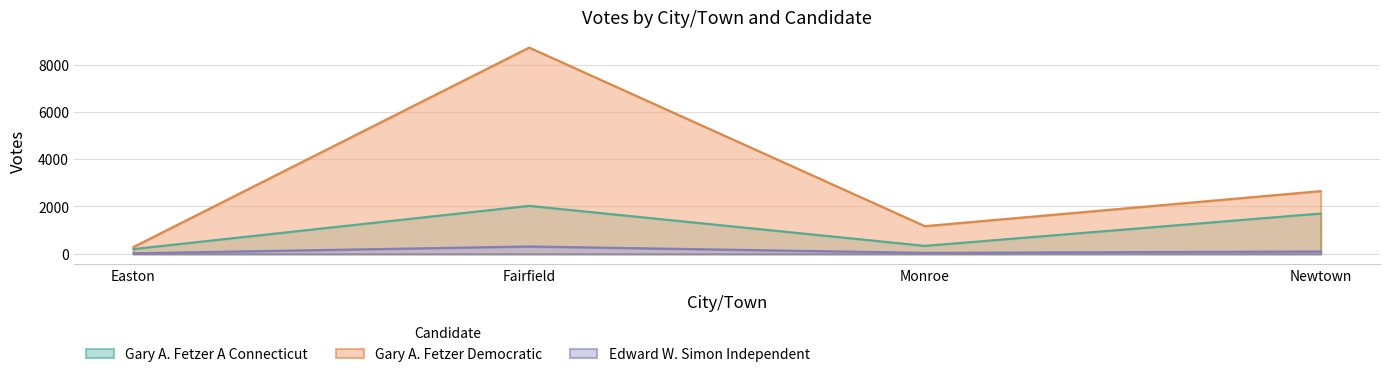

Which has a higher value, Fairfield or Monroe?

Fairfield